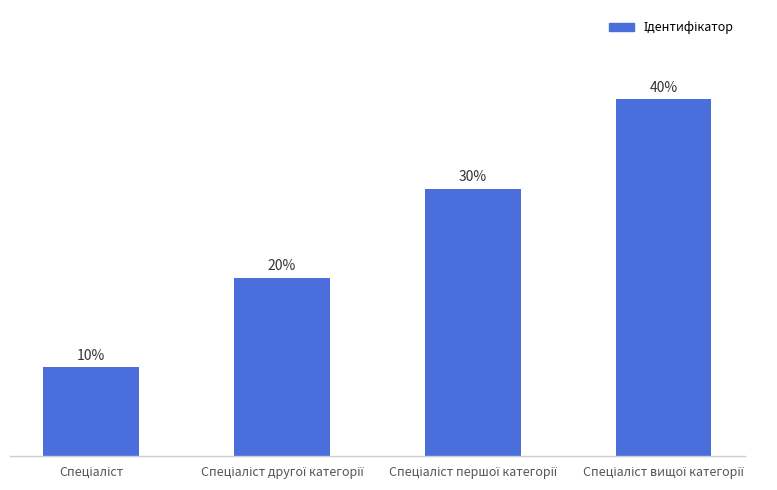

True or false: the data shows 1 at Спеціаліст другої категорії.

False